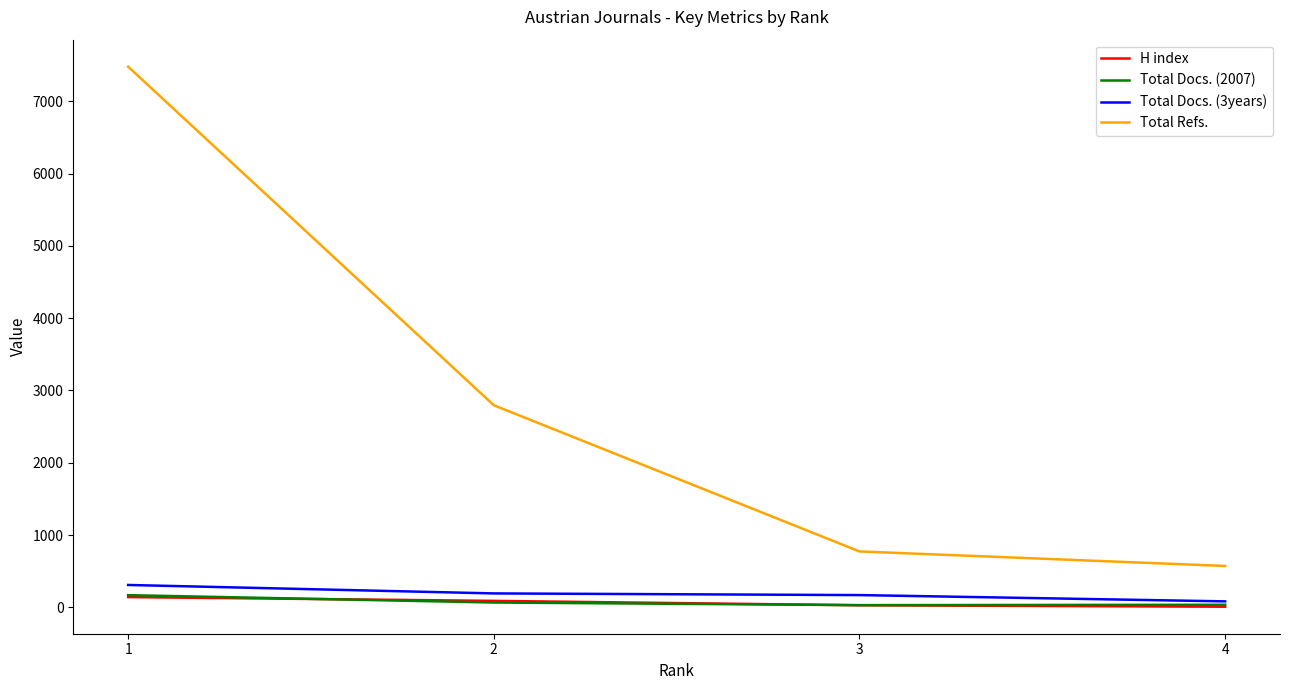

The value of Total Refs. at 3 is 773. True or false?

True